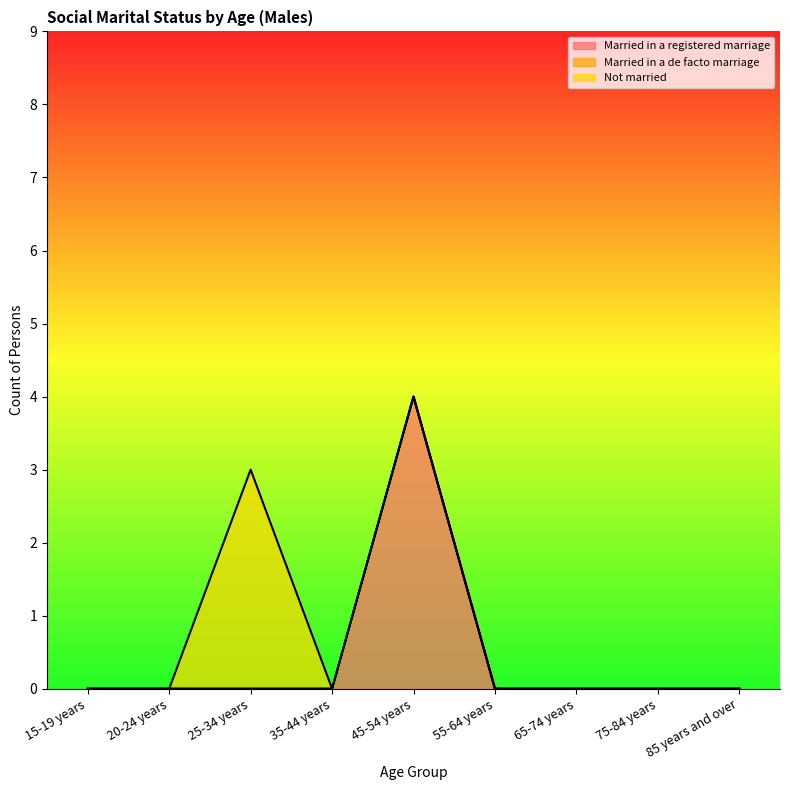

Does the chart have visible grid lines?

No